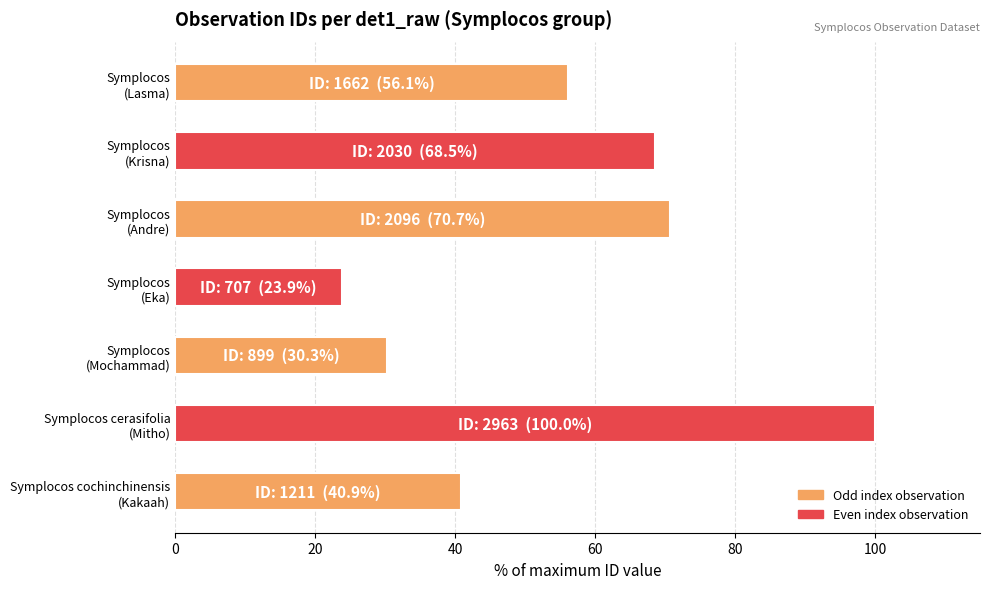

What is the sum of all values?

390.4